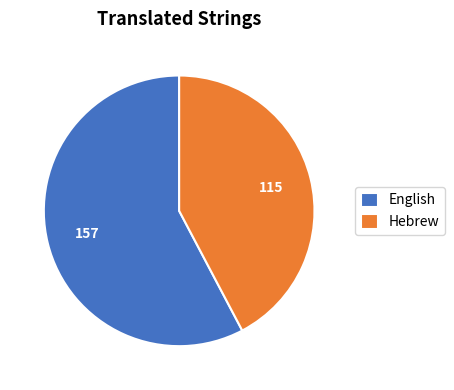

Rank the categories by value from lowest to highest.

Hebrew, English